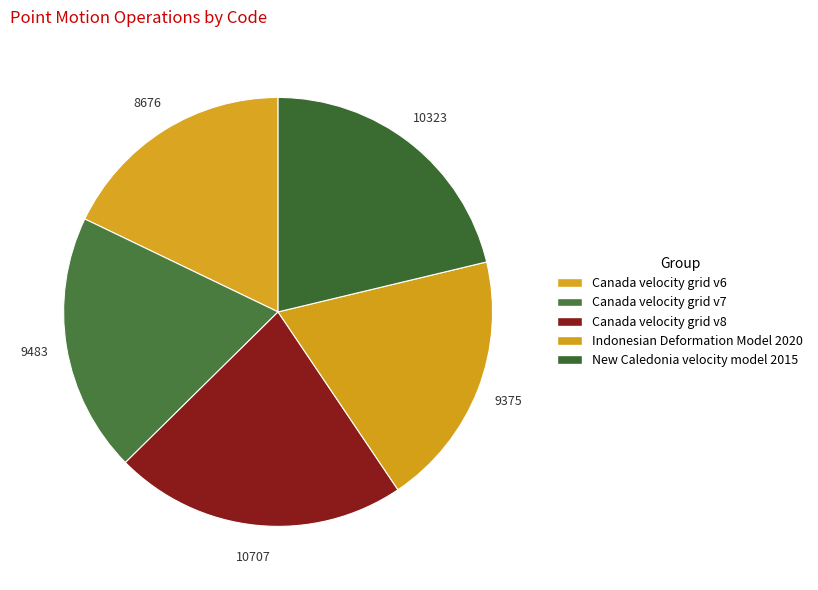

Which has a higher value, Canada velocity grid v7 or New Caledonia velocity model 2015?

New Caledonia velocity model 2015